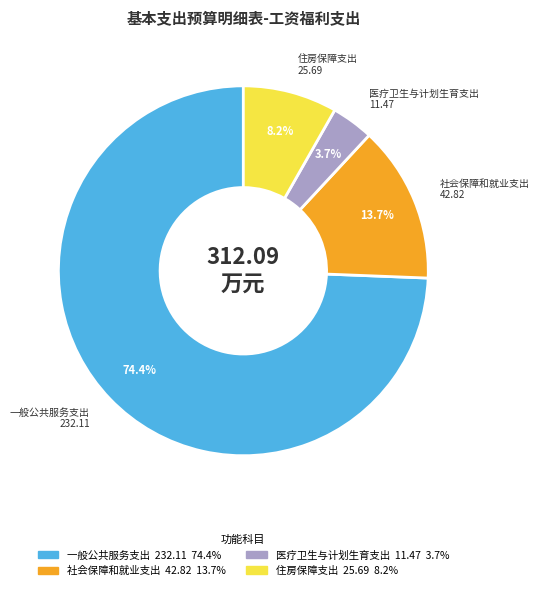

To the nearest percent, what is the difference between the 一般公共服务支出 and 住房保障支出 slice percentages?

66%